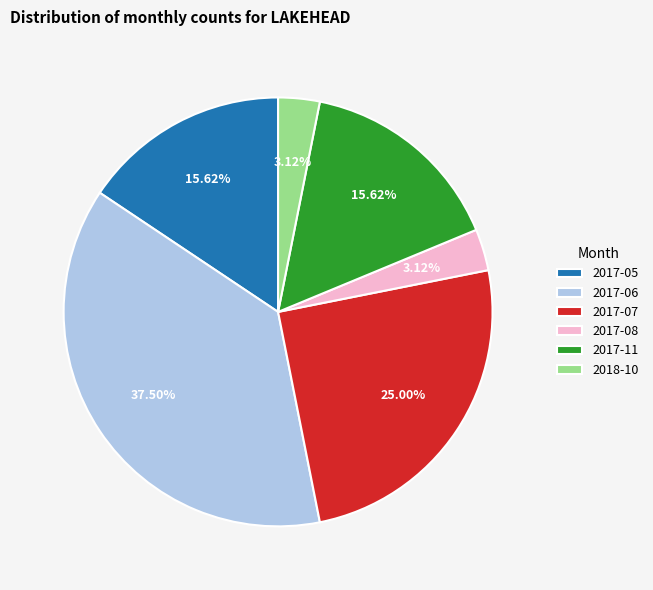

What is the ratio of the value at 2017-08 to the value at 2017-07?

0.1